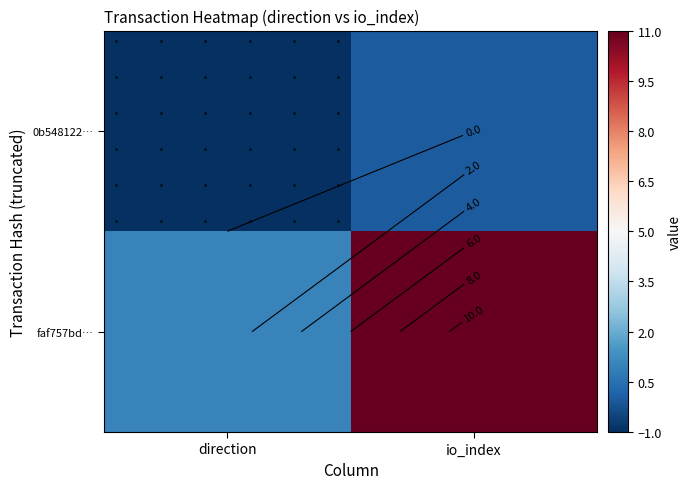

What is the difference between the maximum and minimum values in the faf757bd… series?

10